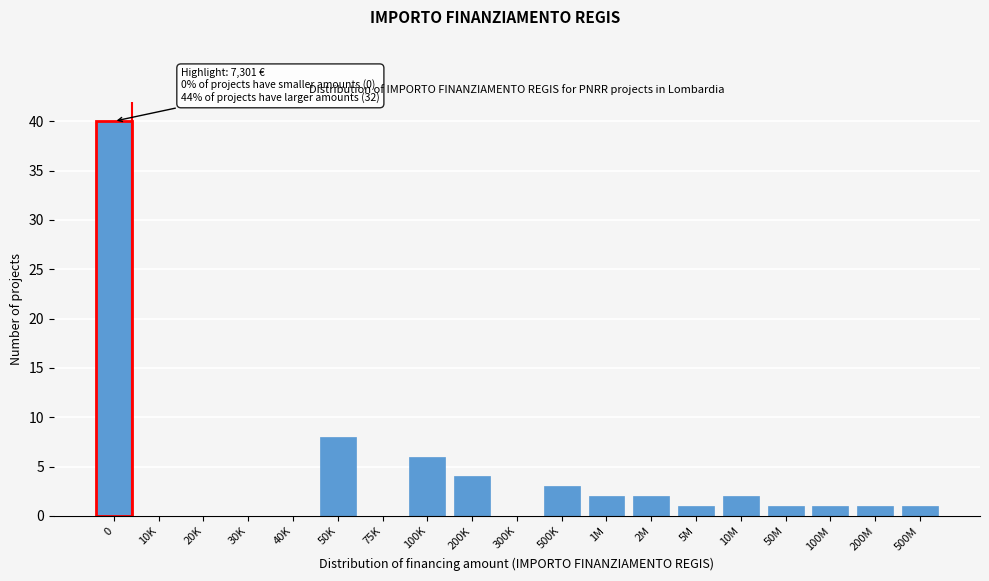

Reading left to right, what are all the values shown in this chart?

0=40	10K=0	20K=0	30K=0	40K=0	50K=8	75K=0	100K=6	200K=4	300K=0	500K=3	1M=2	2M=2	5M=1	10M=2	50M=1	100M=1	200M=1	500M=1